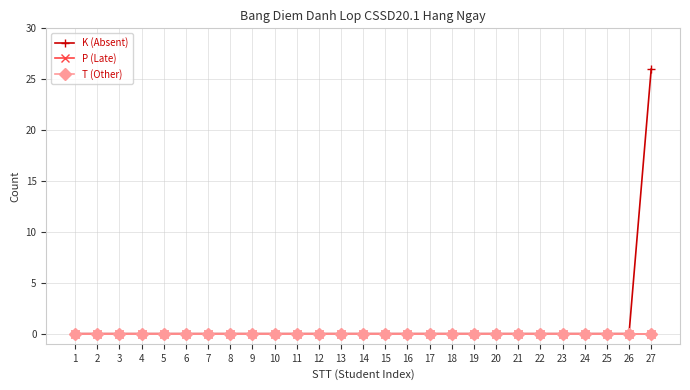

Reading left to right, extract all data points from this chart.

K (Absent): 0	0	0	0	0	0	0	0	0	0	0	0	0	0	0	0	0	0	0	0	0	0	0	0	0	0	26
P (Late): 0	0	0	0	0	0	0	0	0	0	0	0	0	0	0	0	0	0	0	0	0	0	0	0	0	0	0
T (Other): 0	0	0	0	0	0	0	0	0	0	0	0	0	0	0	0	0	0	0	0	0	0	0	0	0	0	0